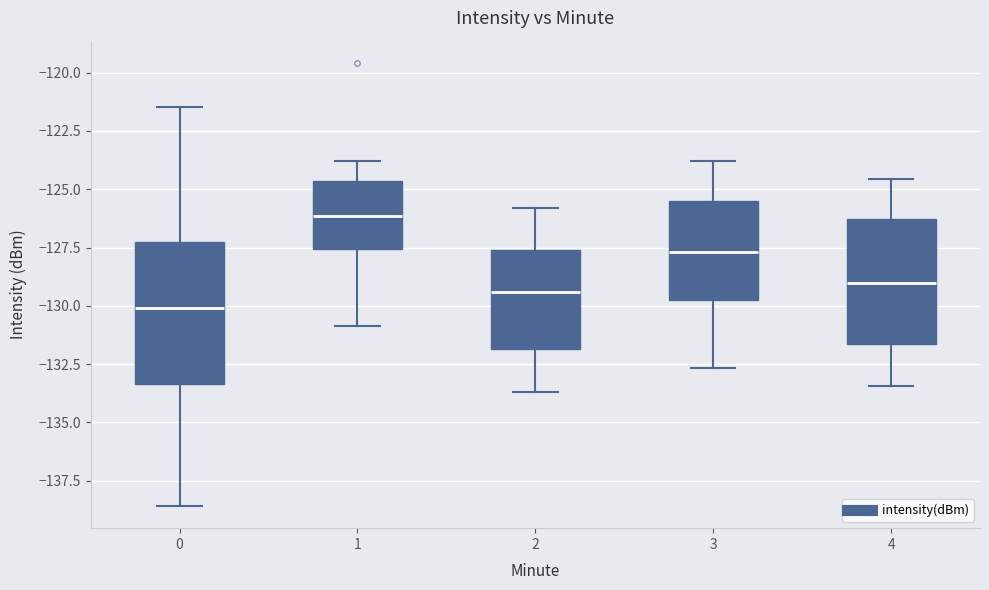

Reading left to right, transcribe this box plot: for each box, give where its median line is, the range the box spans, and where its two whiskers end, as read against the y-axis. The values are not printed on the chart, so give them approximately, as read against the axis.

0: median -130.0, box -133.5 to -127.5, whiskers -138.5 to -121.5
1: median -126.0, box -127.5 to -124.5, whiskers -131.0 to -124.0
2: median -129.5, box -132.0 to -127.5, whiskers -133.5 to -126.0
3: median -127.5, box -129.5 to -125.5, whiskers -132.5 to -124.0
4: median -129.0, box -131.5 to -126.5, whiskers -133.5 to -124.5